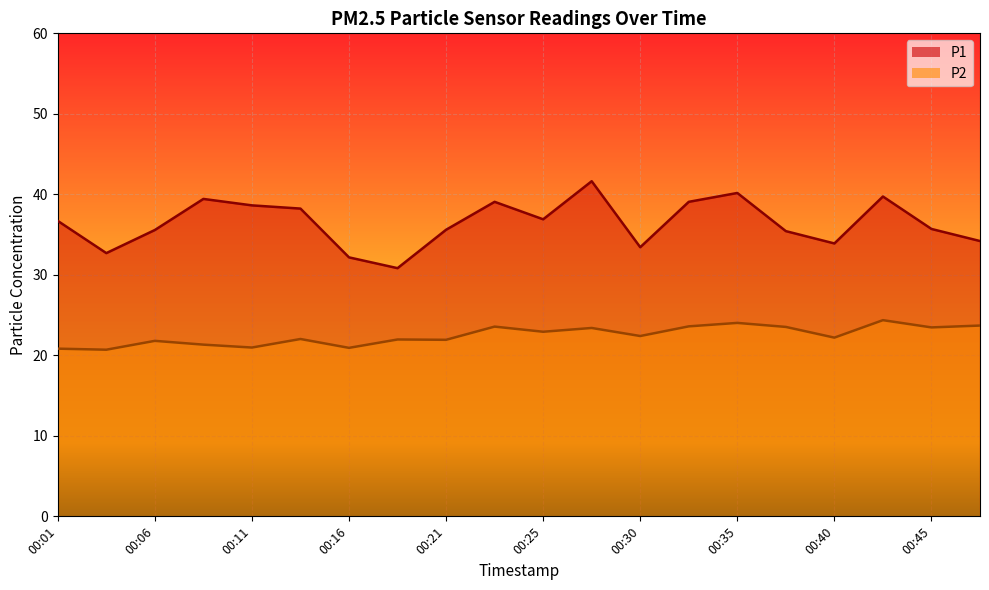

At 00:01, list the series in order from largest to smallest.

P1, P2